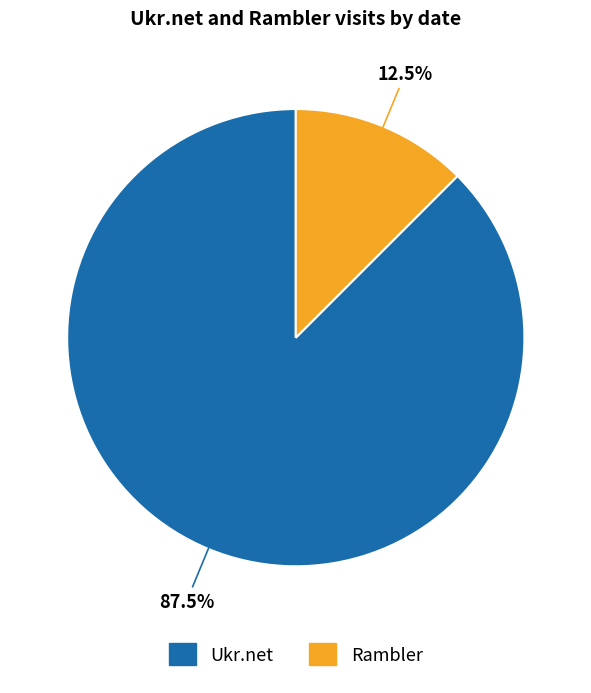

Does any single category account for the majority?

Yes